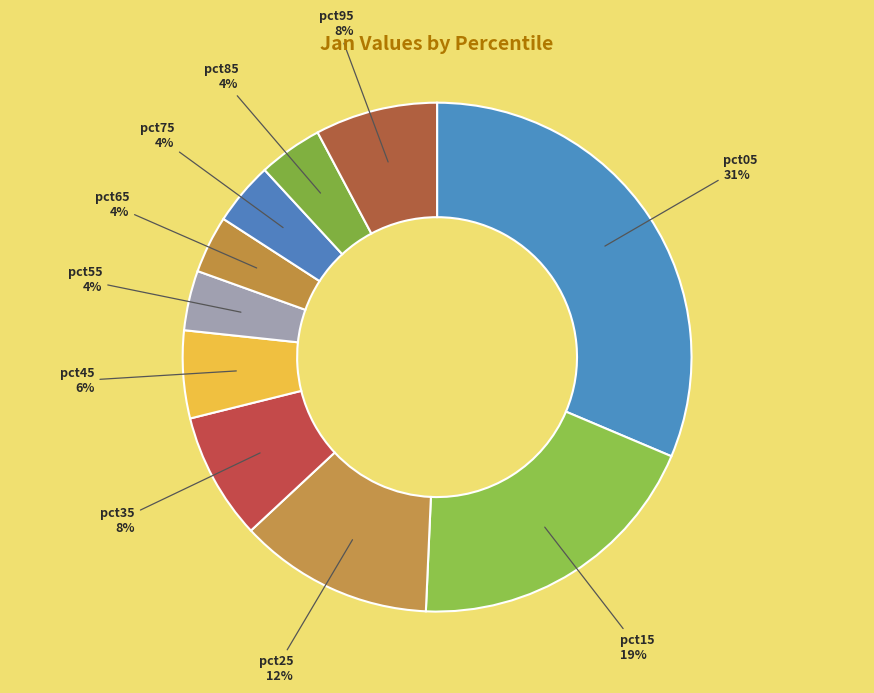

The pct05 slice represents 31% of the pie. True or false?

True